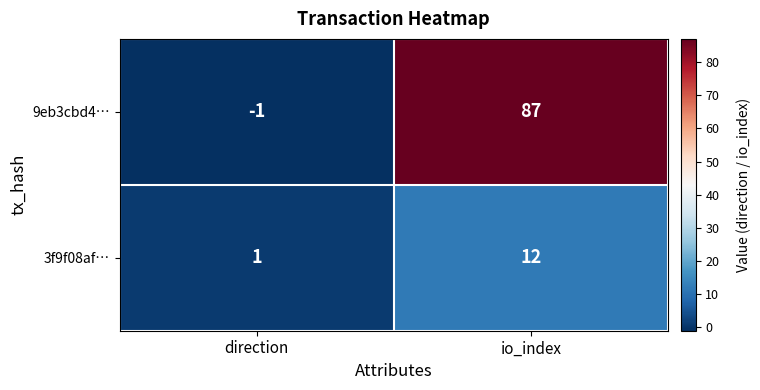

Which series has the largest range (max minus min)?

9eb3cbd4…